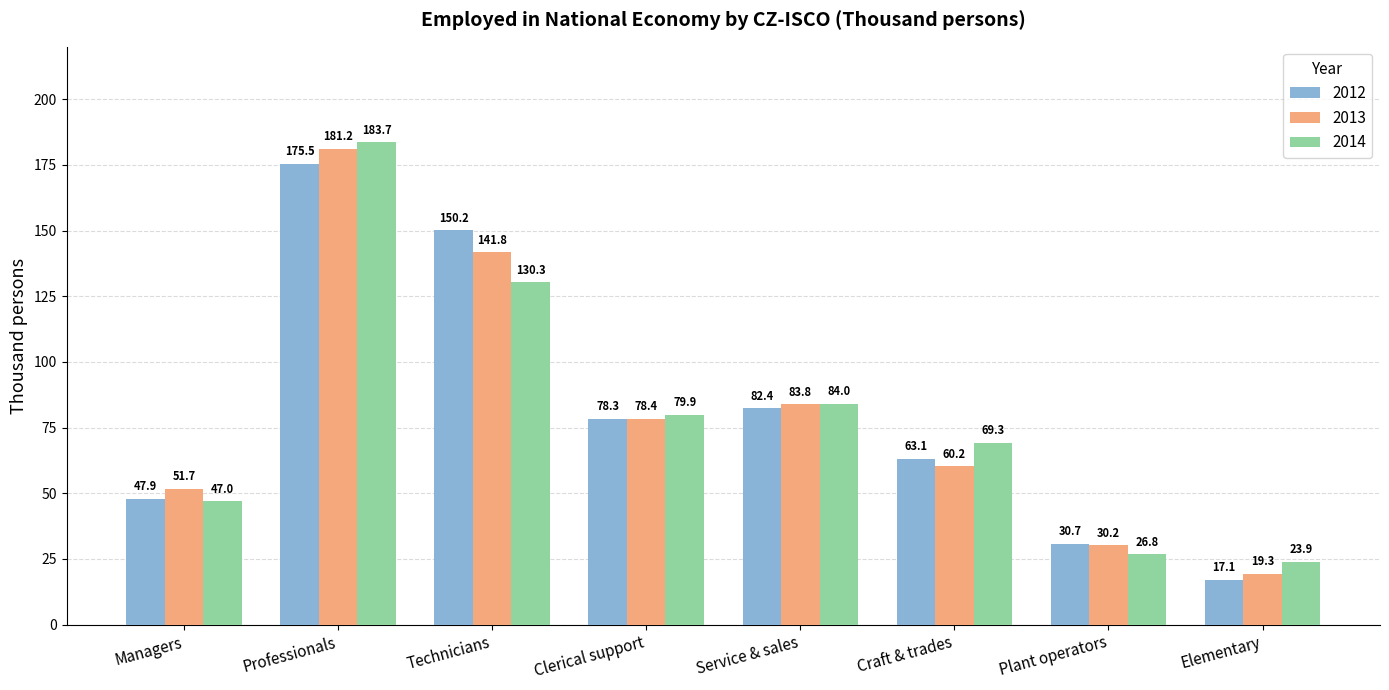

What is the difference between the highest and lowest values at Technicians?

19.9